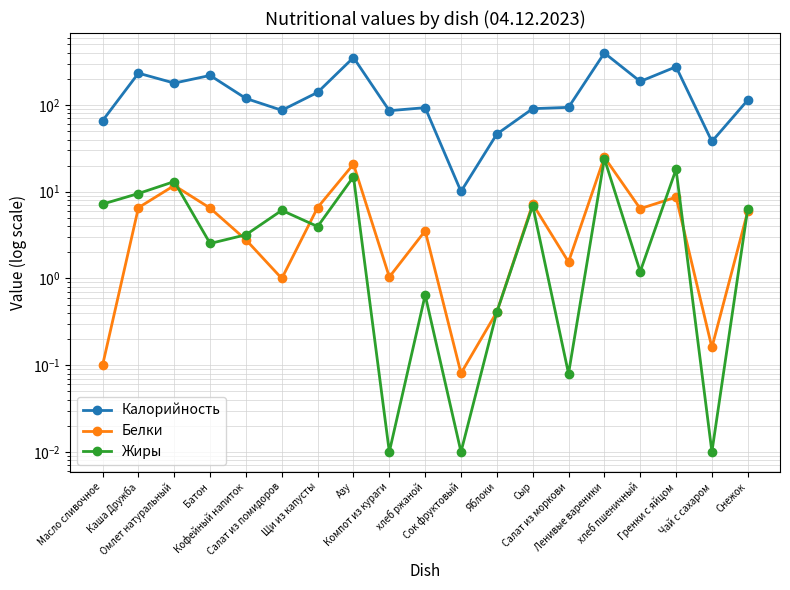

What is the label of the 18th point from the left?

Чай с сахаром